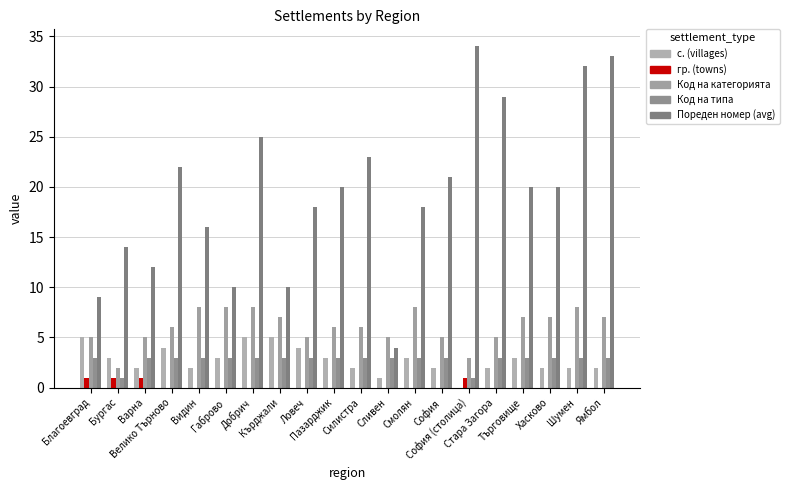

At how many categories does at least one series exceed 12?

15